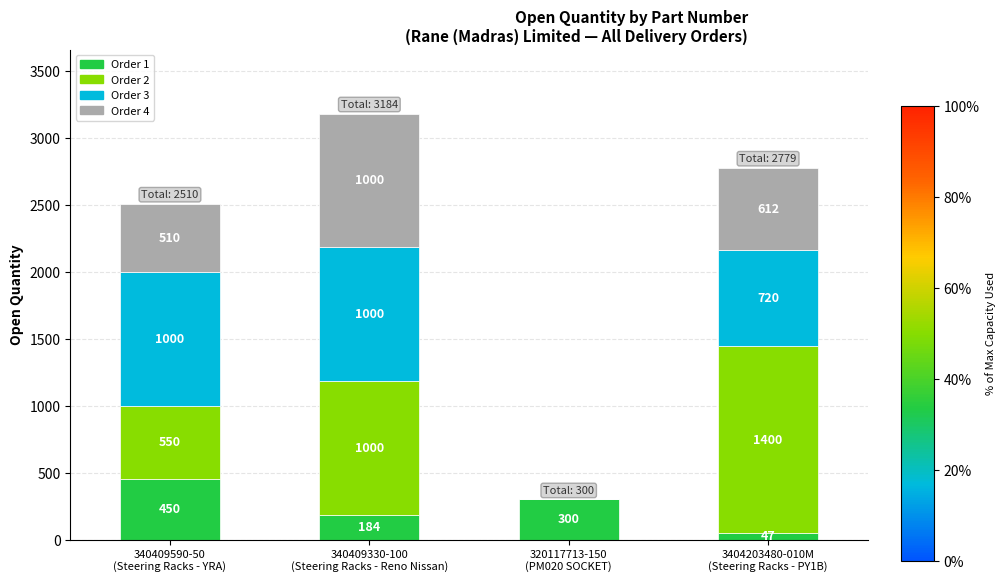

What are all the series names shown in the legend?

Order 1, Order 2, Order 3, Order 4